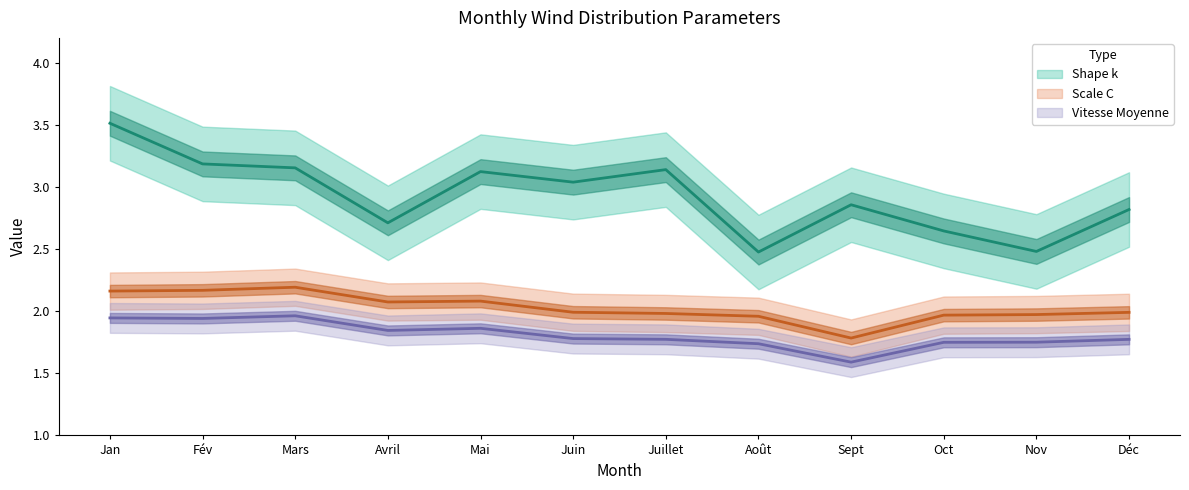

Rank the categories by Shape k value from highest to lowest.

Jan, Fév, Mars, Juillet, Mai, Juin, Sept, Déc, Avril, Oct, Nov, Août